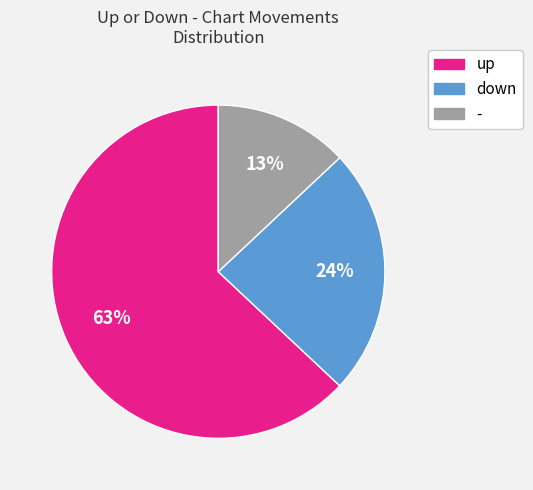

What percentage is the up slice, to the nearest percent?

63%